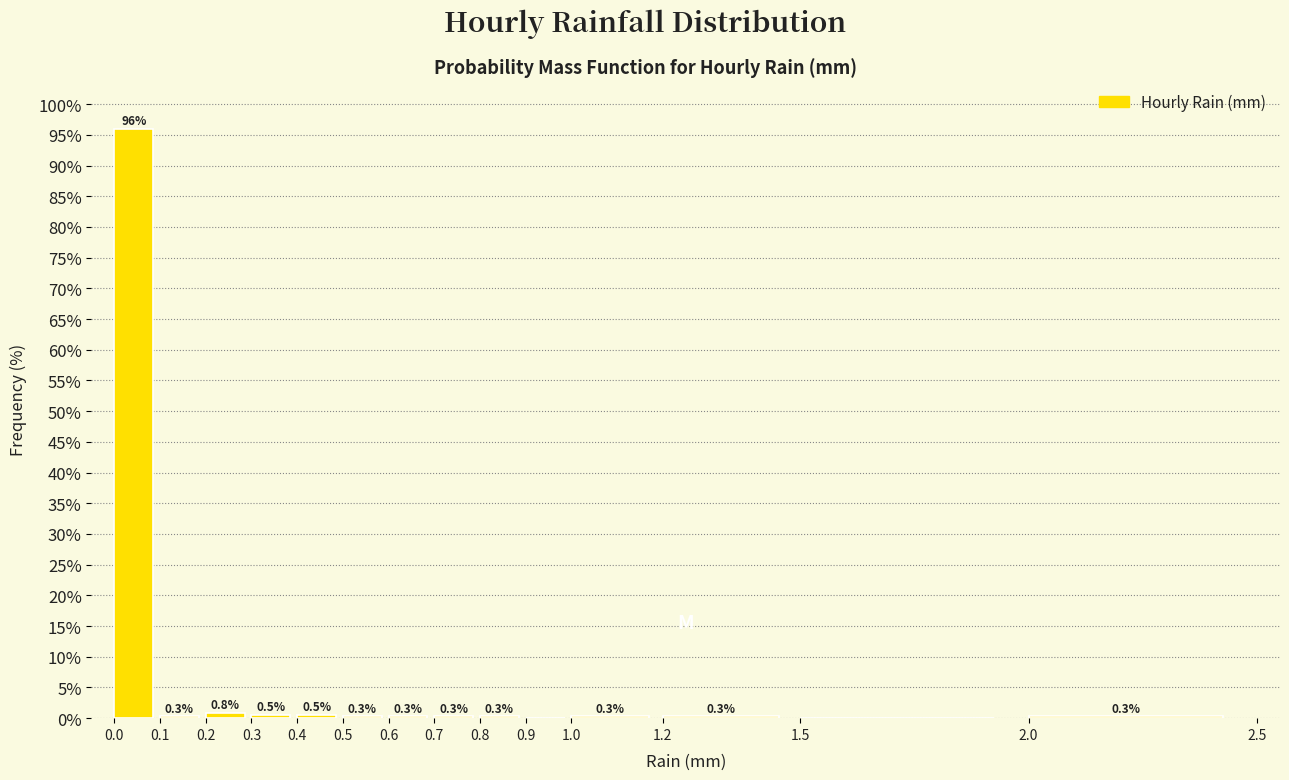

Which range on the x-axis has the tallest bar?

0.0 to 0.1